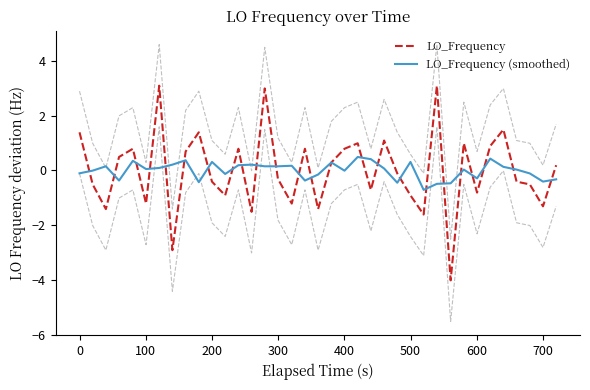

Does the chart have visible grid lines?

No